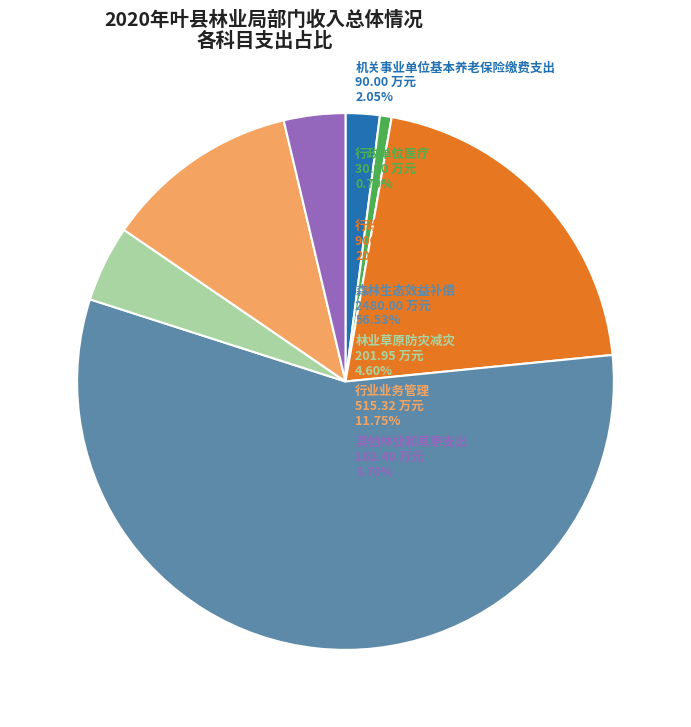

Is there a majority slice in this chart?

Yes